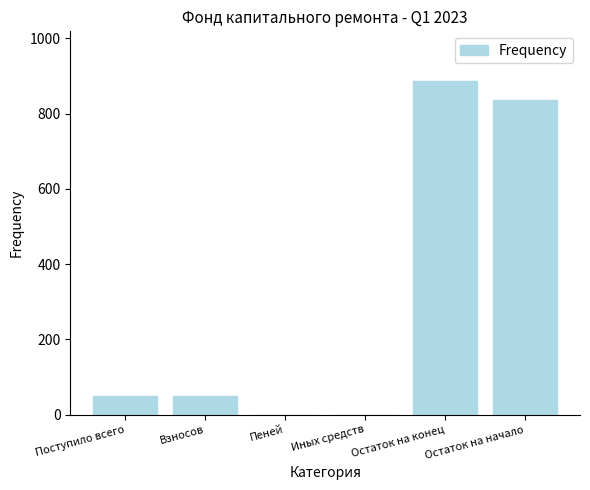

How many values exceed 48?

4